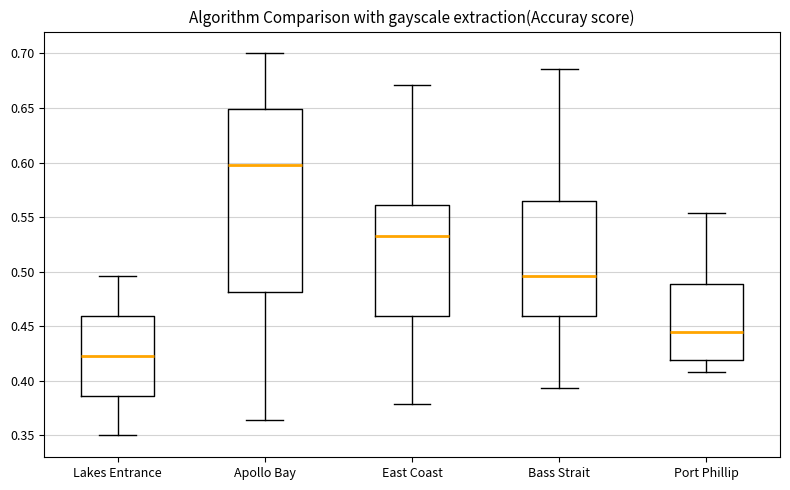

Which box is the tallest, from its lower edge to its upper edge?

Apollo Bay